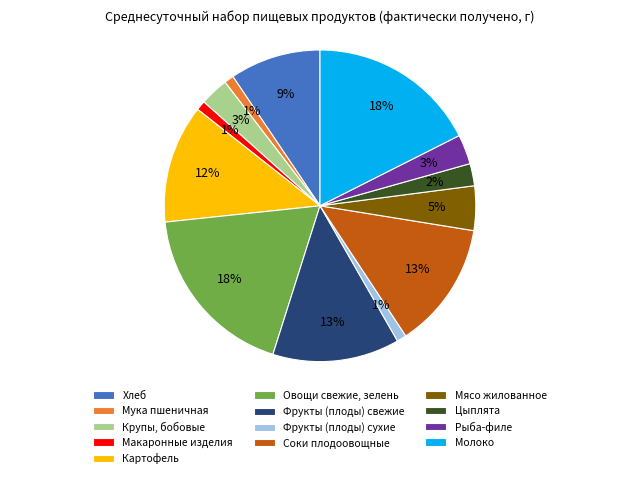

Between Макаронные изделия and Мясо жилованное, which is larger?

Мясо жилованное